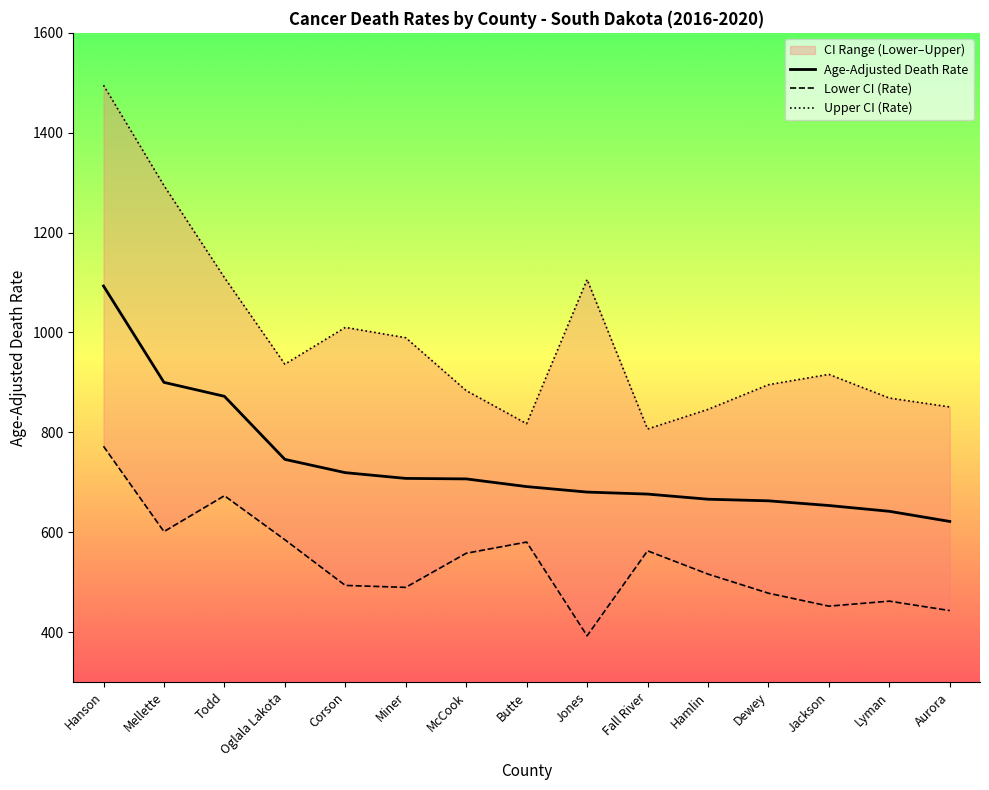

In Upper CI (Rate), how many points are higher than both neighbors (excluding endpoints)?

3